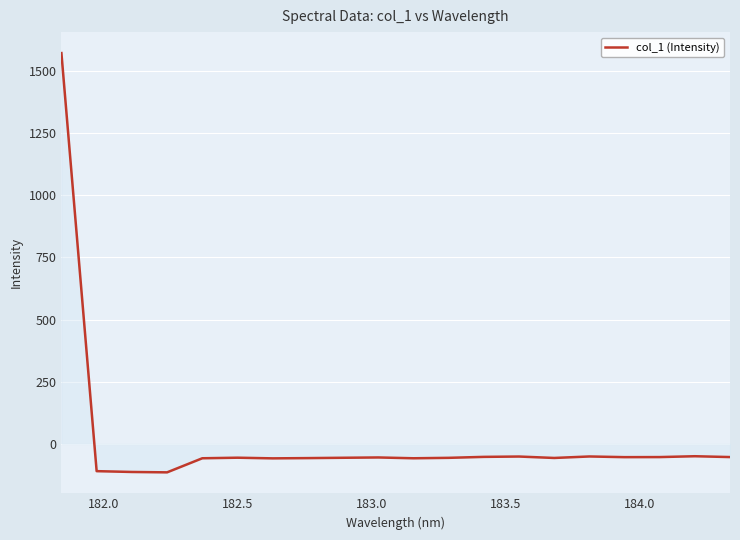

What is the smallest value displayed?

-114.2